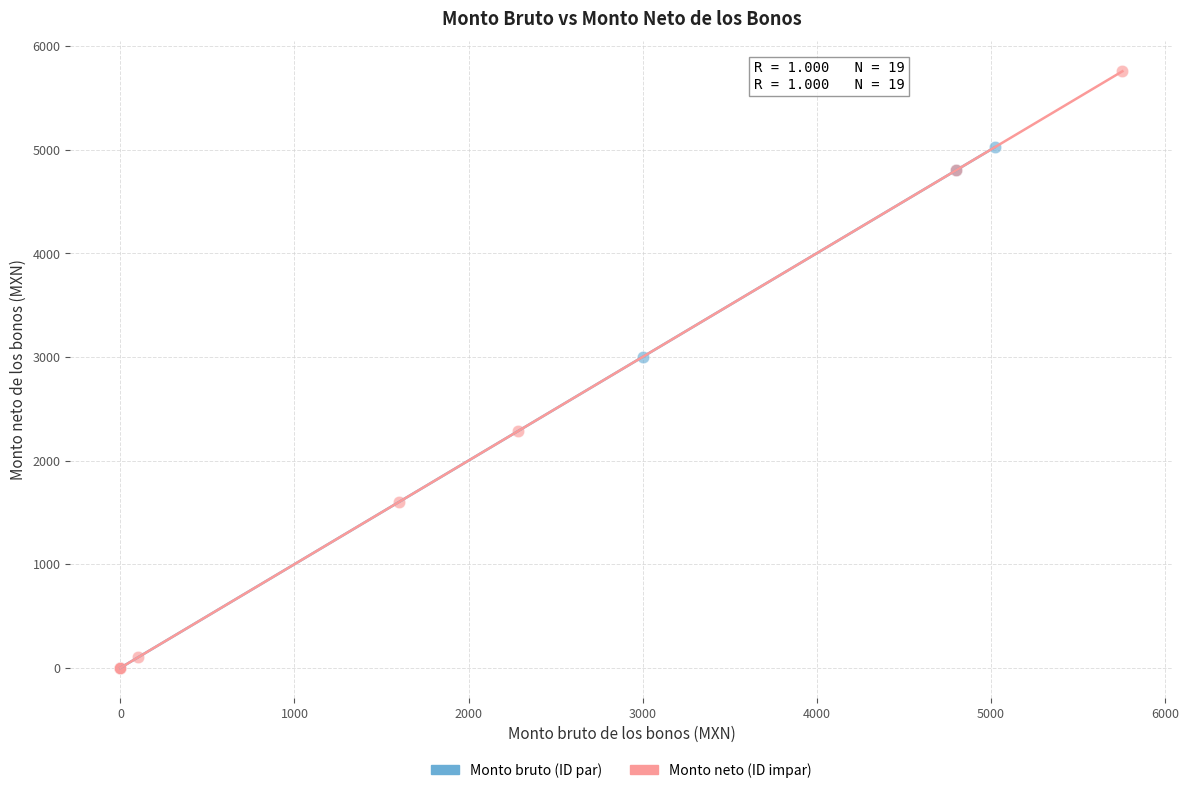

Which series reaches the maximum Y coordinate?

Monto neto (ID impar)